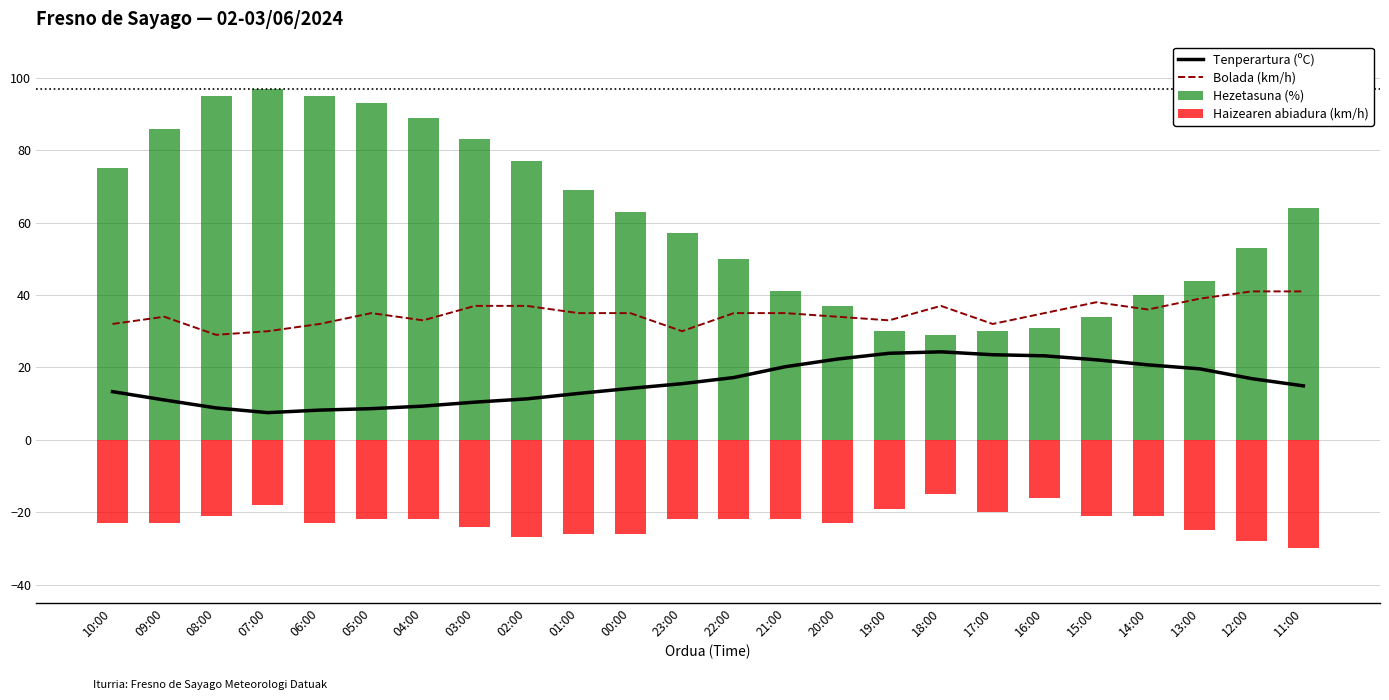

The value of Bolada (km/h) at 19:00 is 13.9. True or false?

False